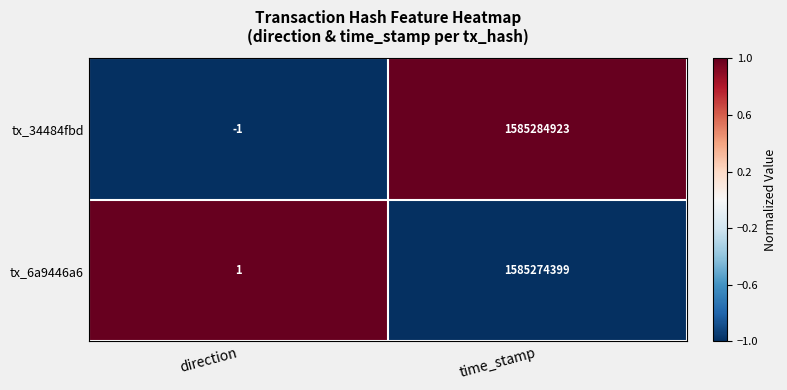

Which series has the largest range (max minus min)?

tx_34484fbd